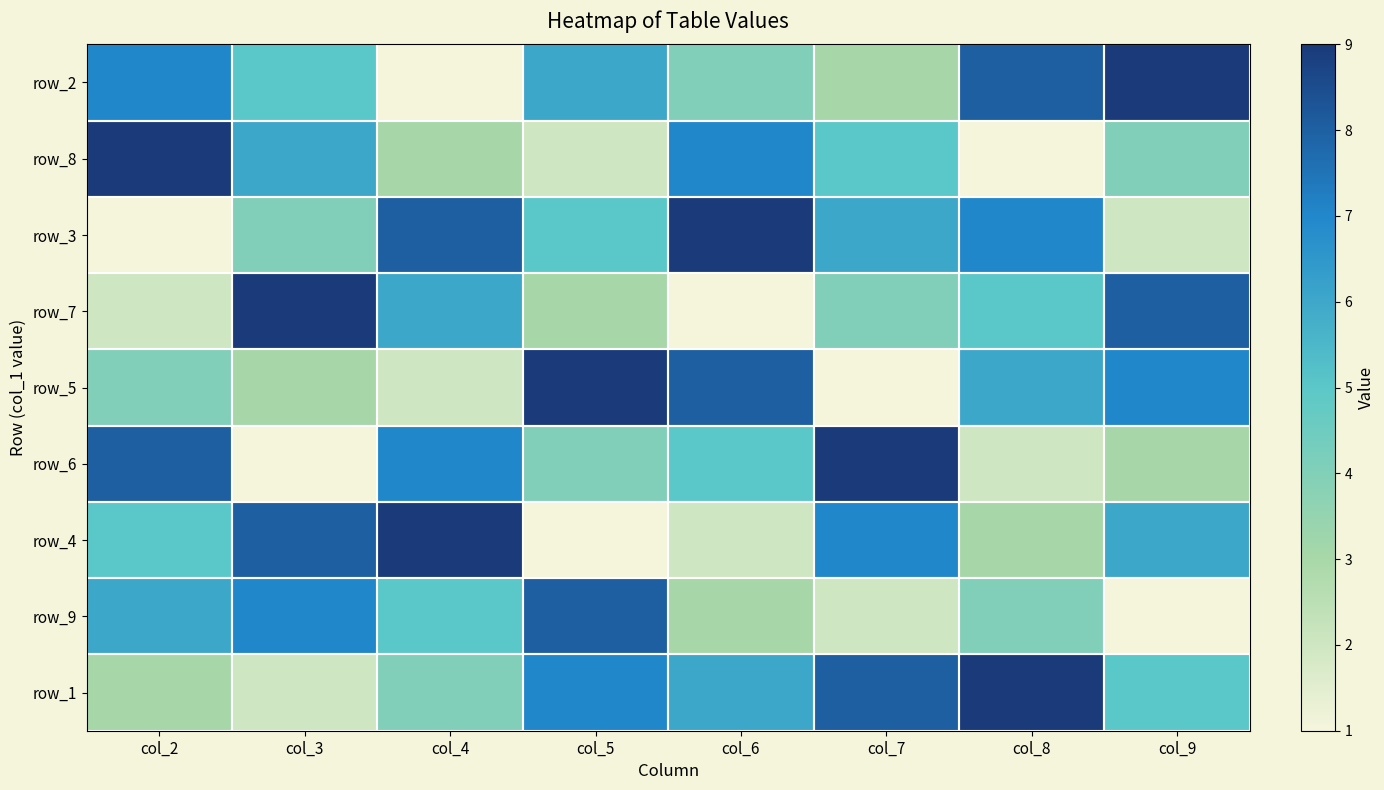

What is the spread (max minus min) of values at col_8?

8